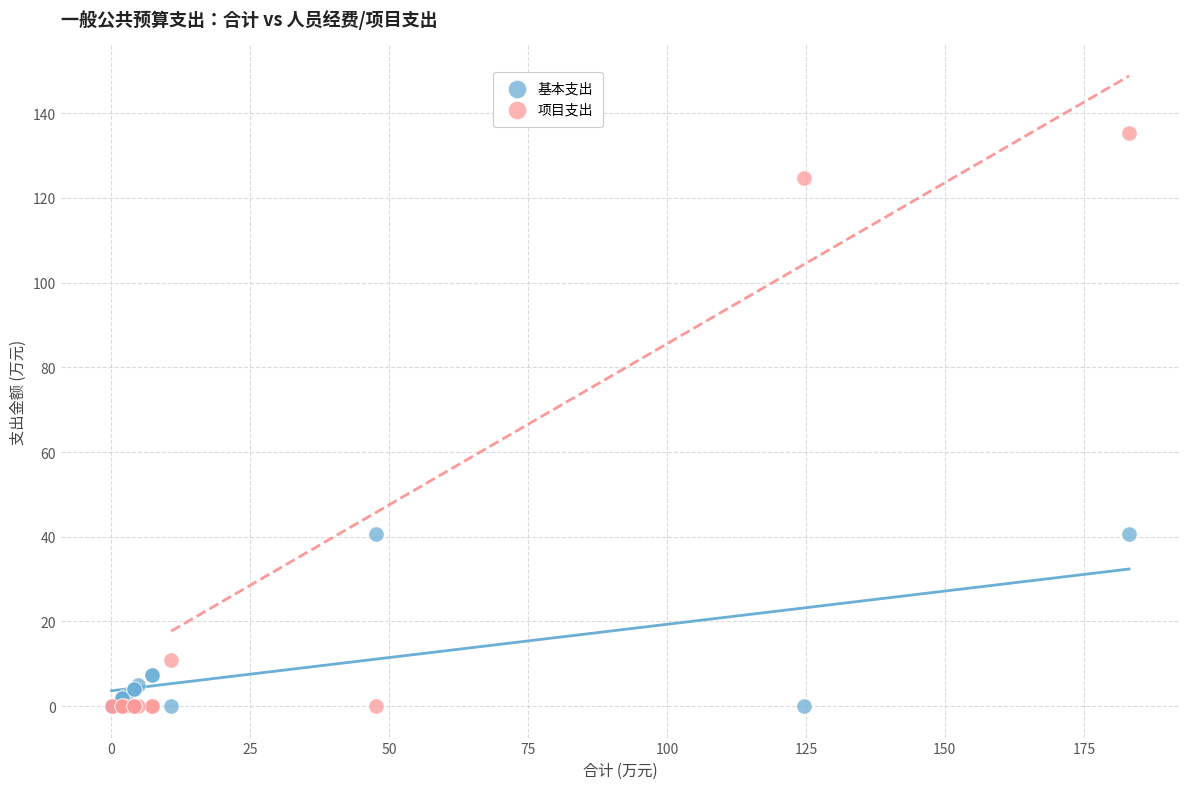

In the 基本支出 series, what Y value is closest to 20?

7.4